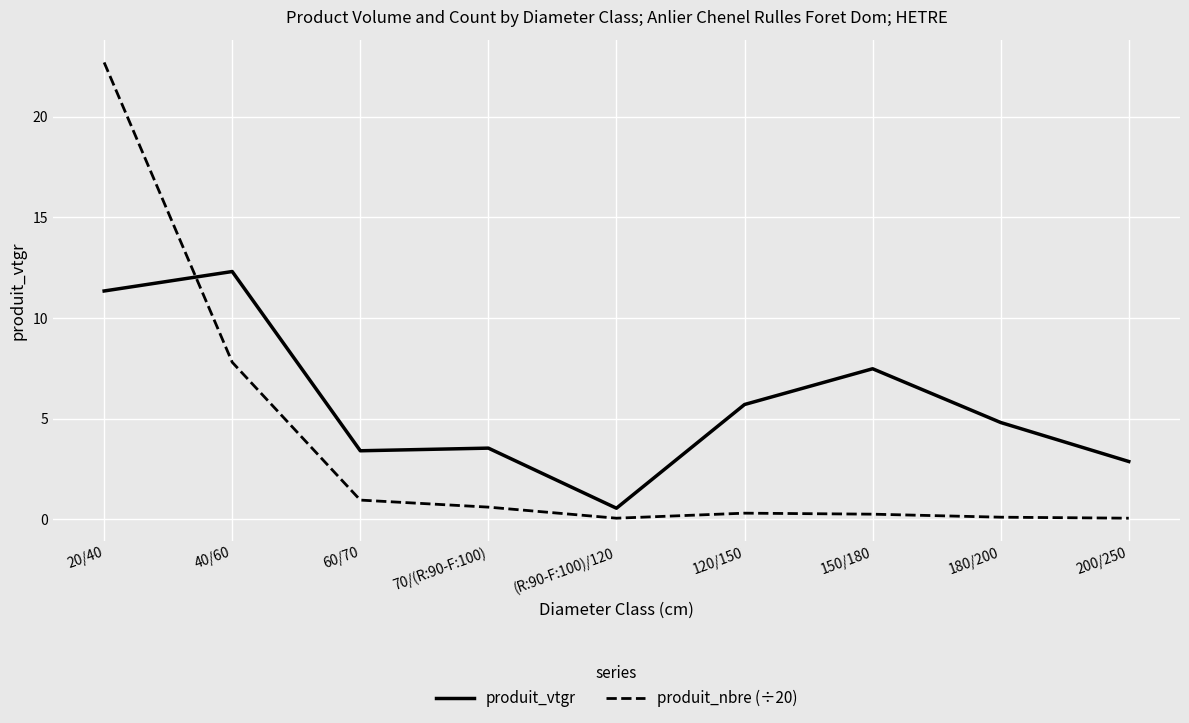

At 40/60, list the series in order from smallest to largest.

produit_nbre (÷20), produit_vtgr